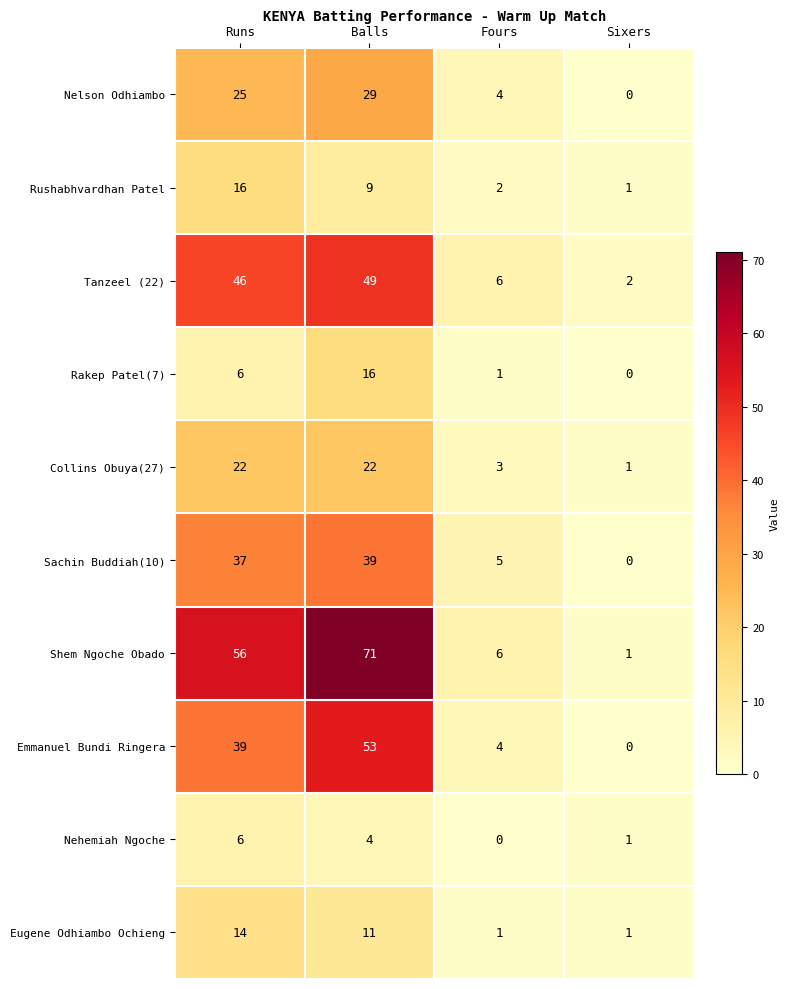

List the labels in order of Rushabhvardhan Patel value, largest first.

Runs, Balls, Fours, Sixers